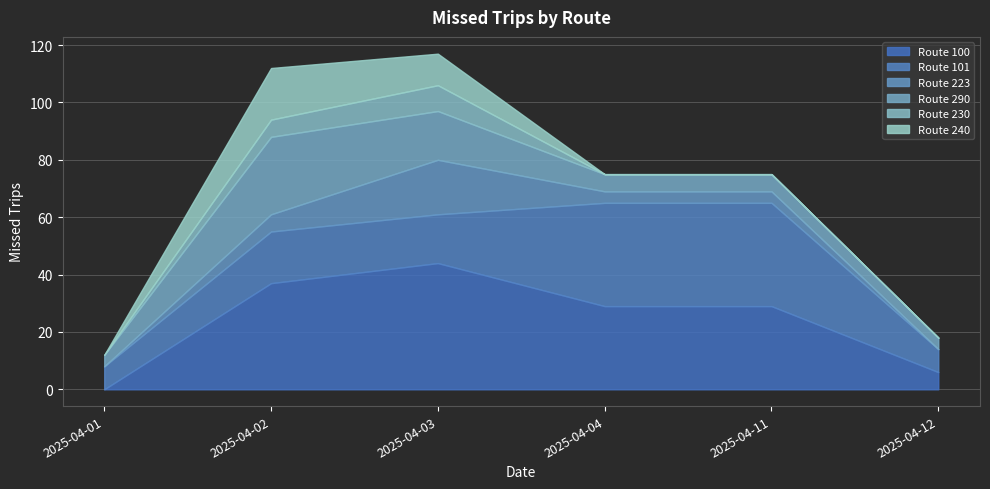

What is the difference between the maximum and minimum values in the Route 240 series?

18